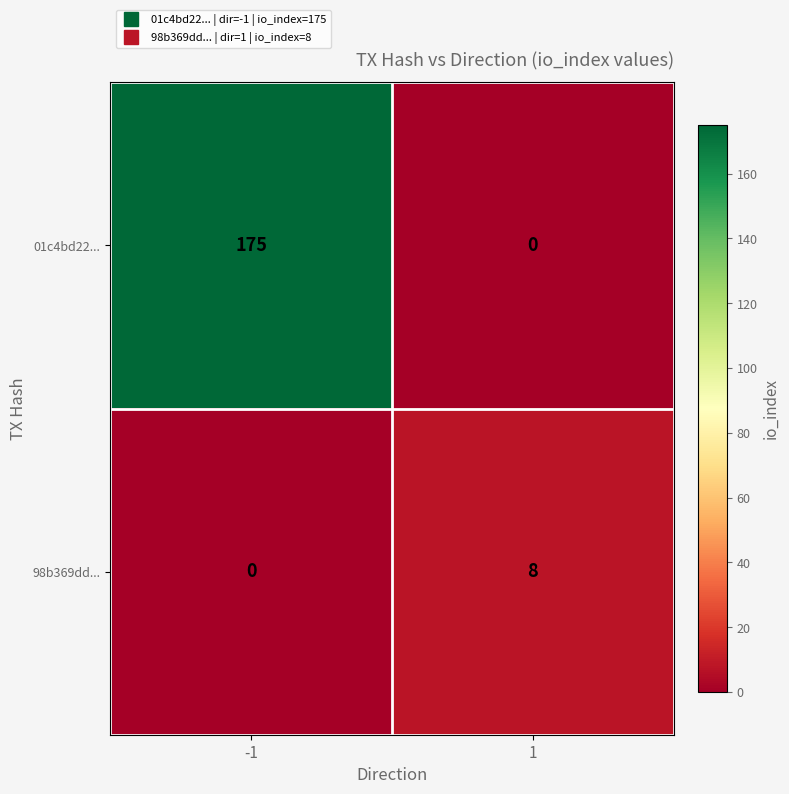

How many series are shown in this chart?

2